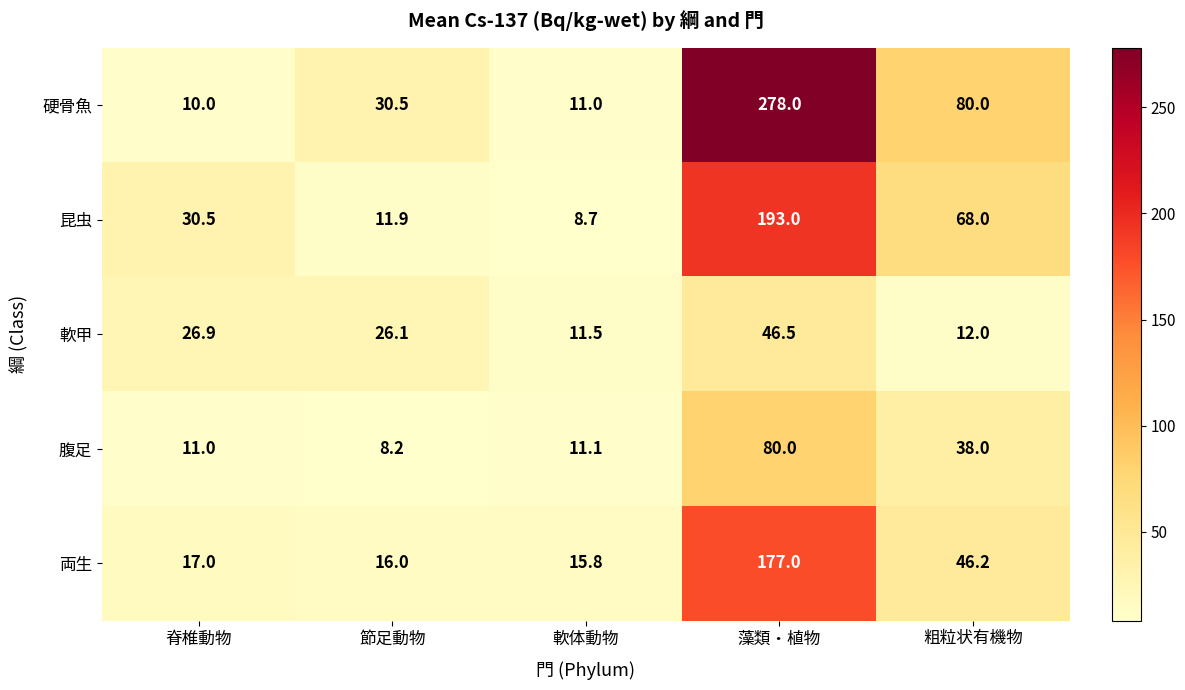

At which label is 軟甲 closest to 29?

脊椎動物